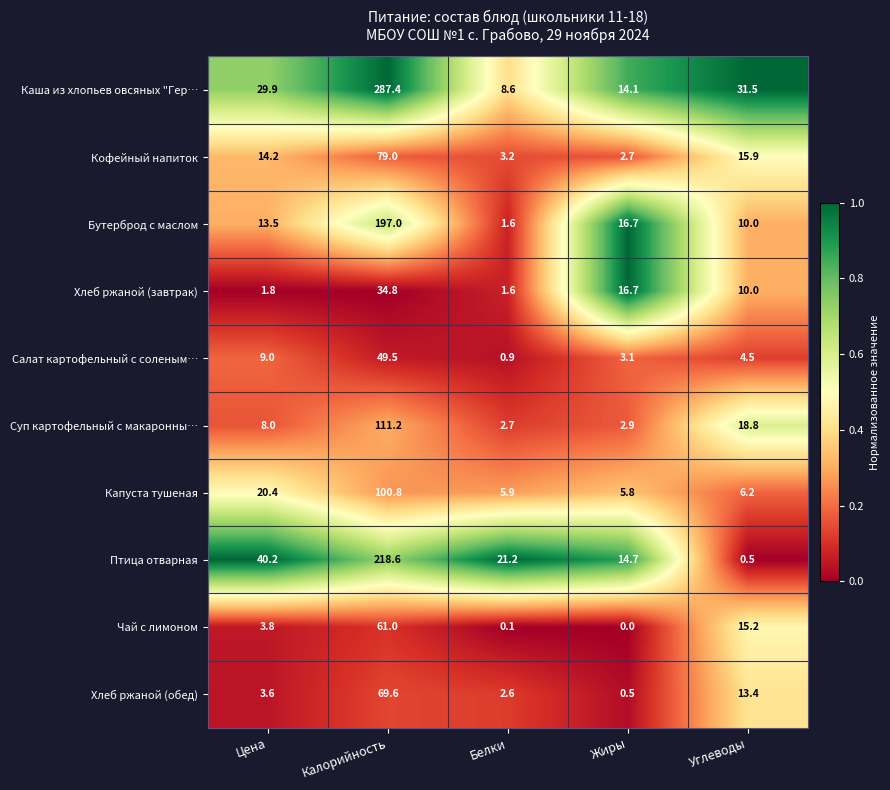

What is the maximum value shown in the chart?

287.4